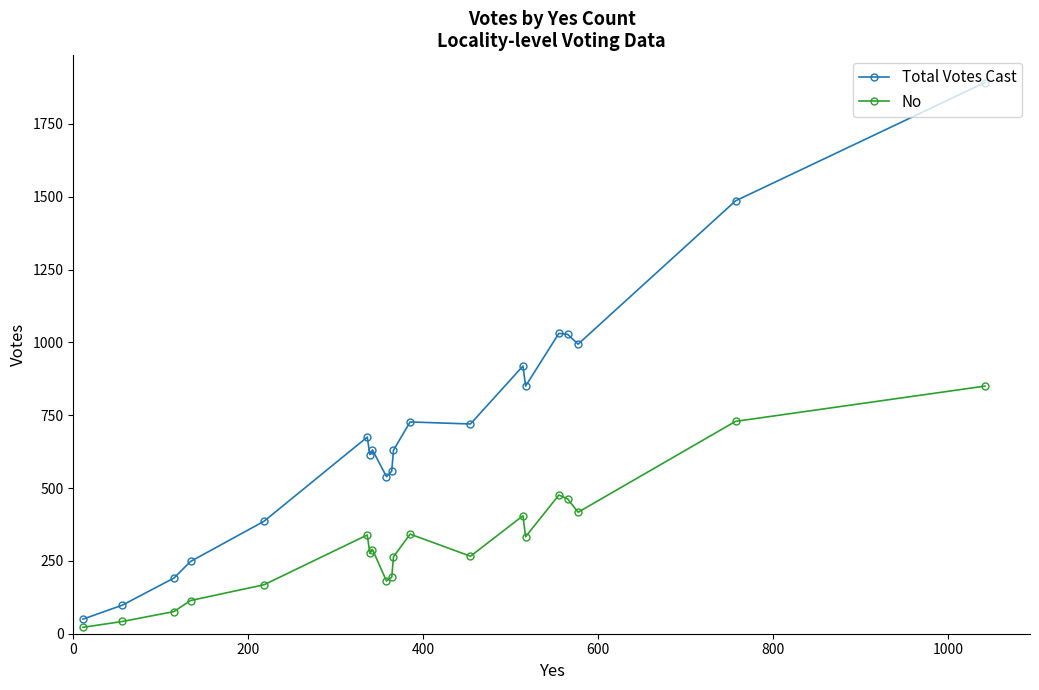

True or false: No and Total Votes Cast intersect in this chart.

False